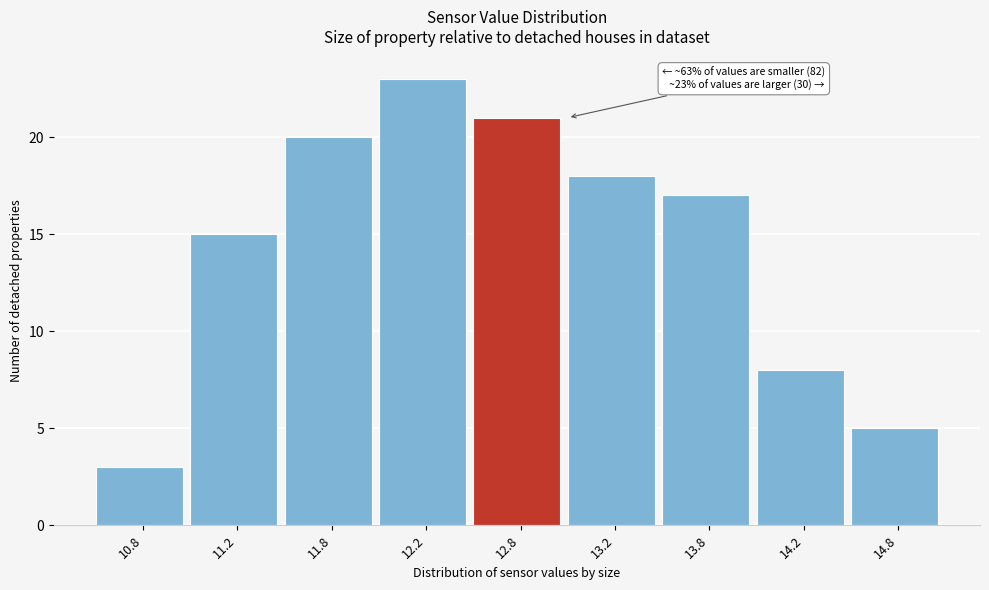

Reading left to right, extract all data points from this chart.

10.8=3	11.2=15	11.8=20	12.2=23	12.8=21	13.2=18	13.8=17	14.2=8	14.8=5